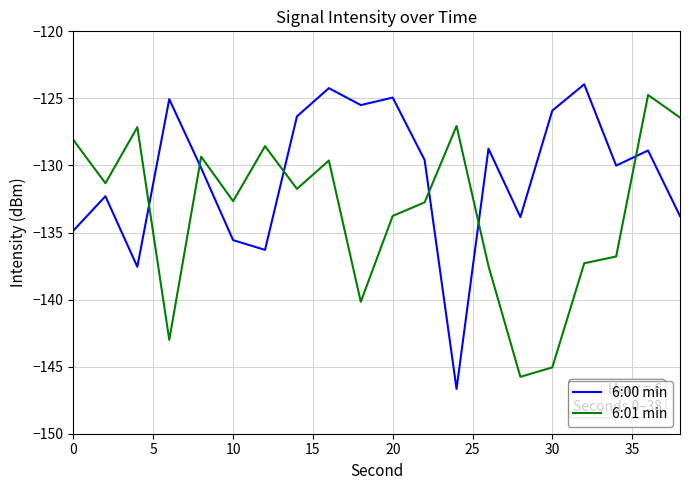

Which series has the largest range (max minus min)?

6:00 min